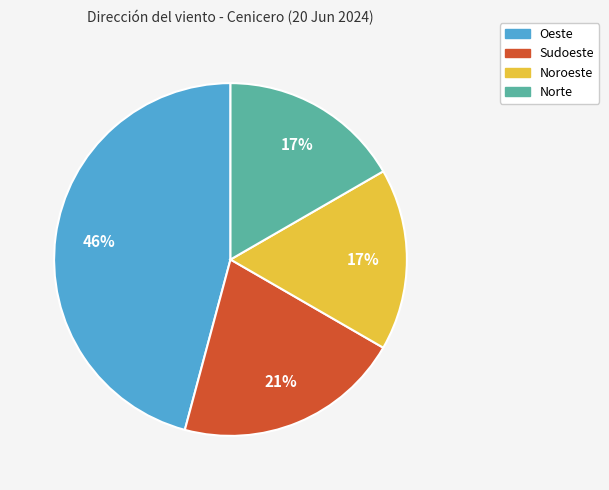

What percentage is the Noroeste slice, to the nearest percent?

17%